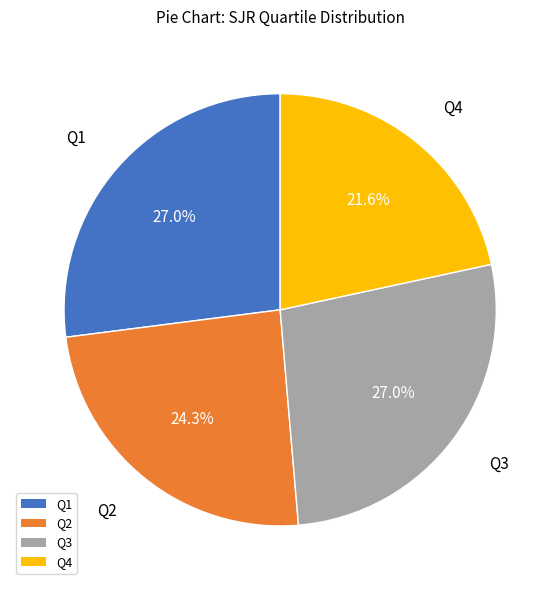

To the nearest percent, what portion does Q1 represent?

27%